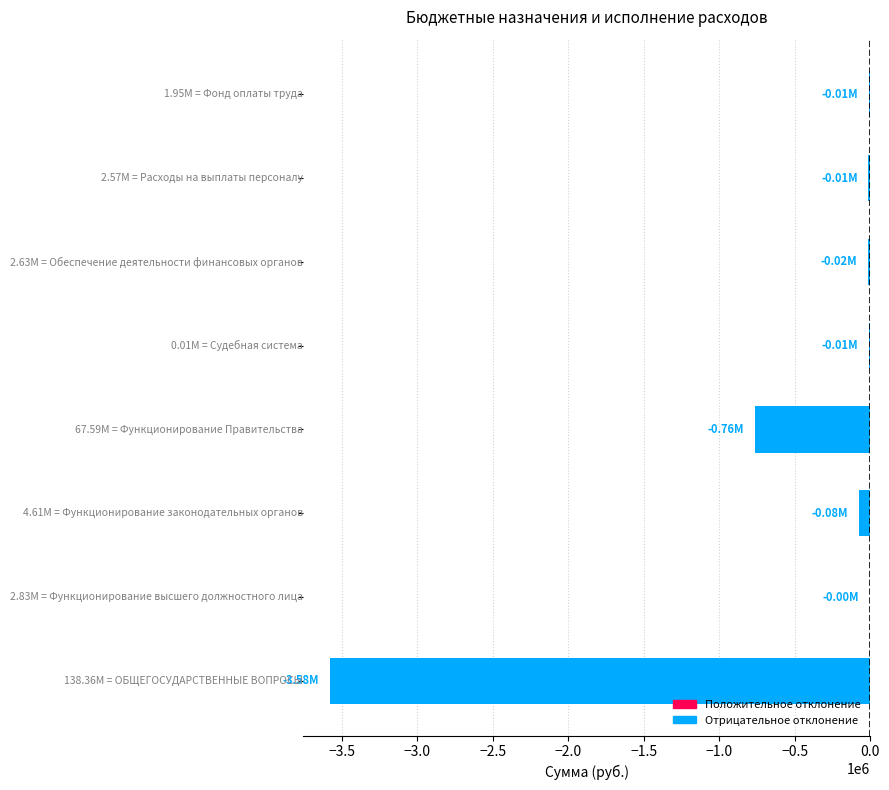

What is the sum of all values?

-4462031.5